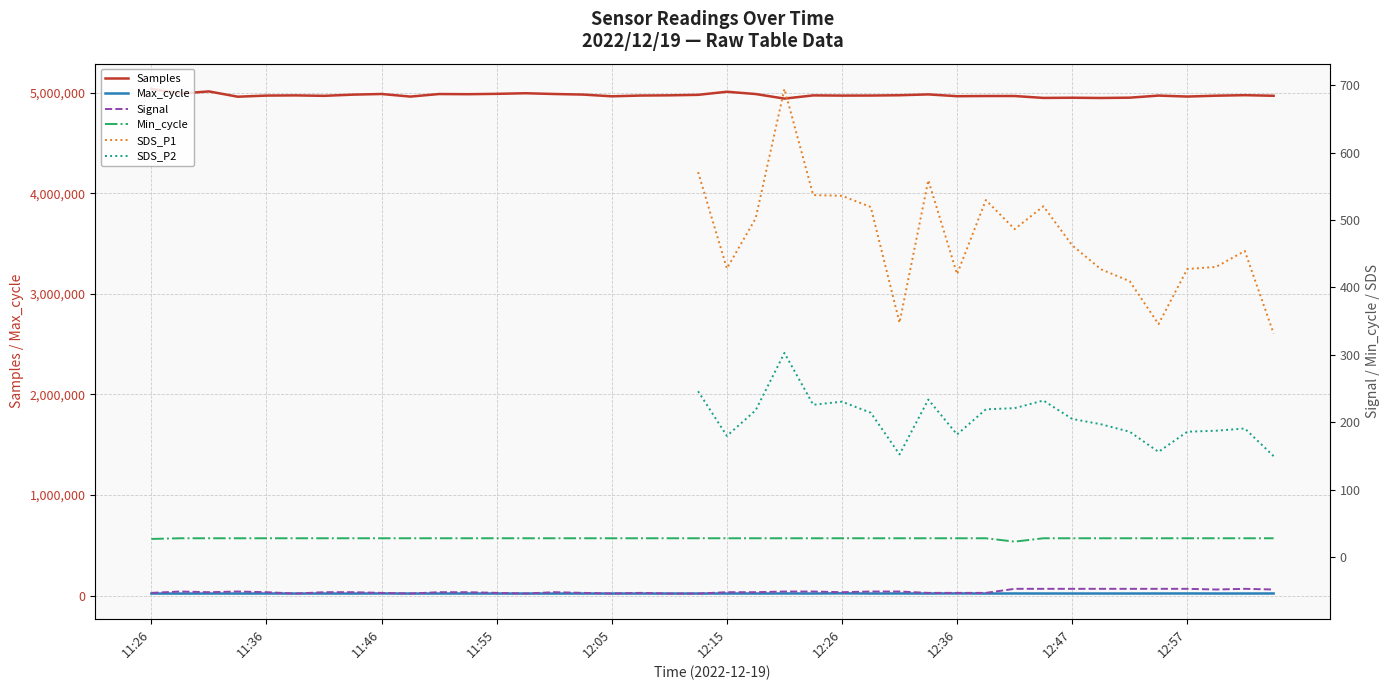

Count the number of data series in this chart.

6